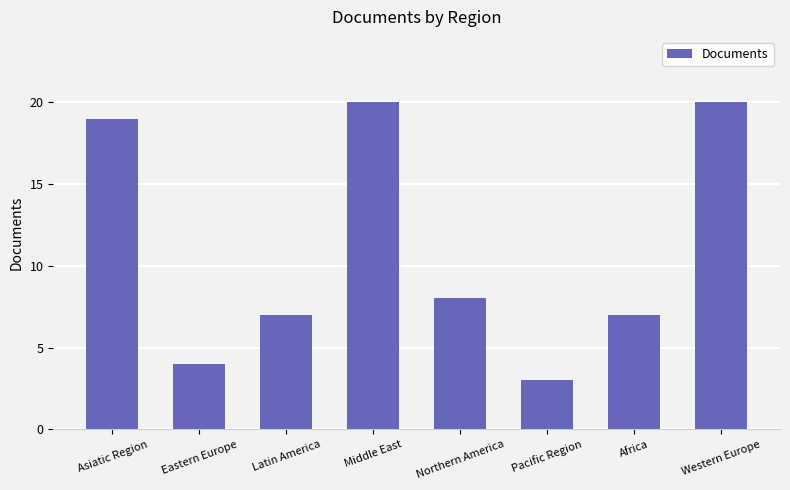

Reading right to left, transcribe all the data shown in this chart.

20	7	3	8	20	7	4	19